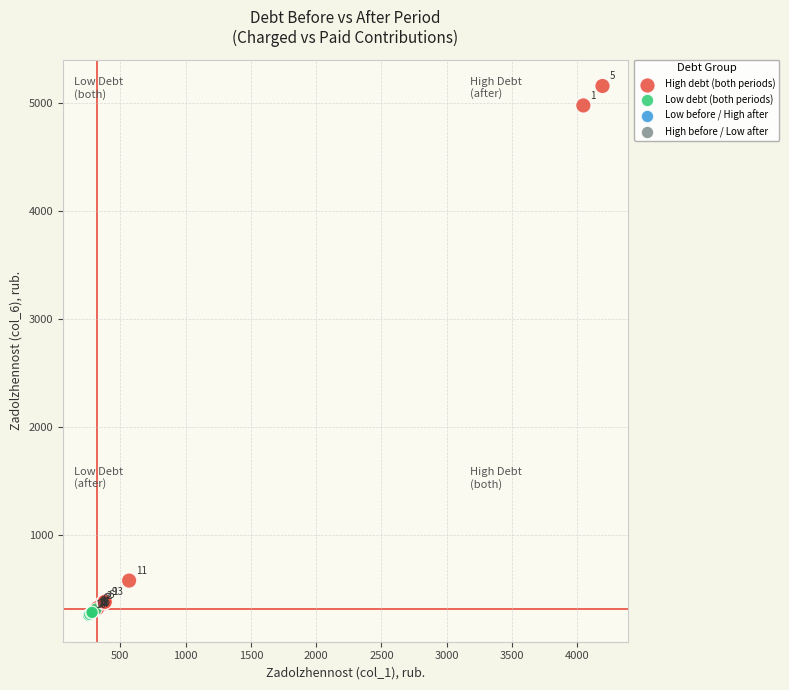

What Y value in the scatter plot is closest to 2709?

579.4